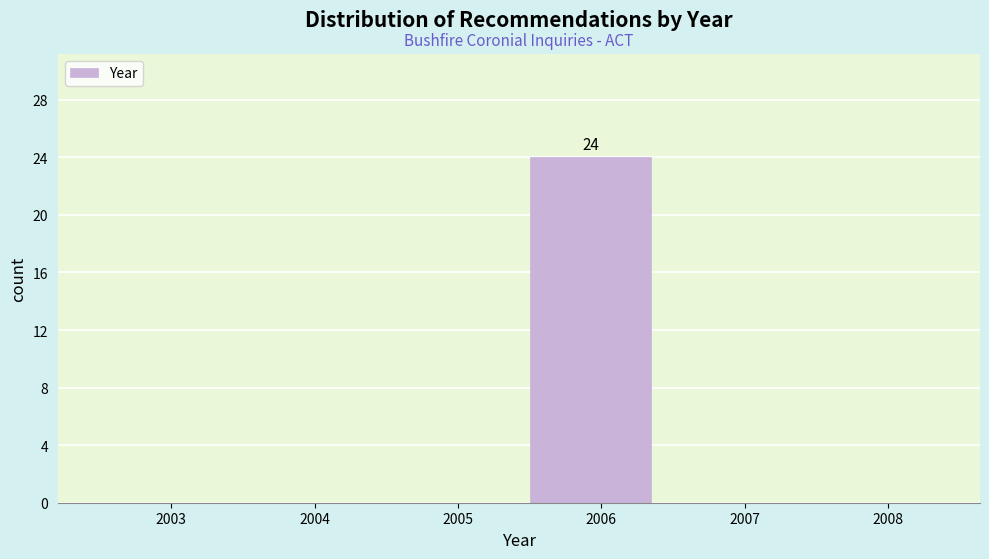

Reading left to right, what are all the values shown in this chart?

2003=0	2004=0	2005=0	2006=24	2007=0	2008=0